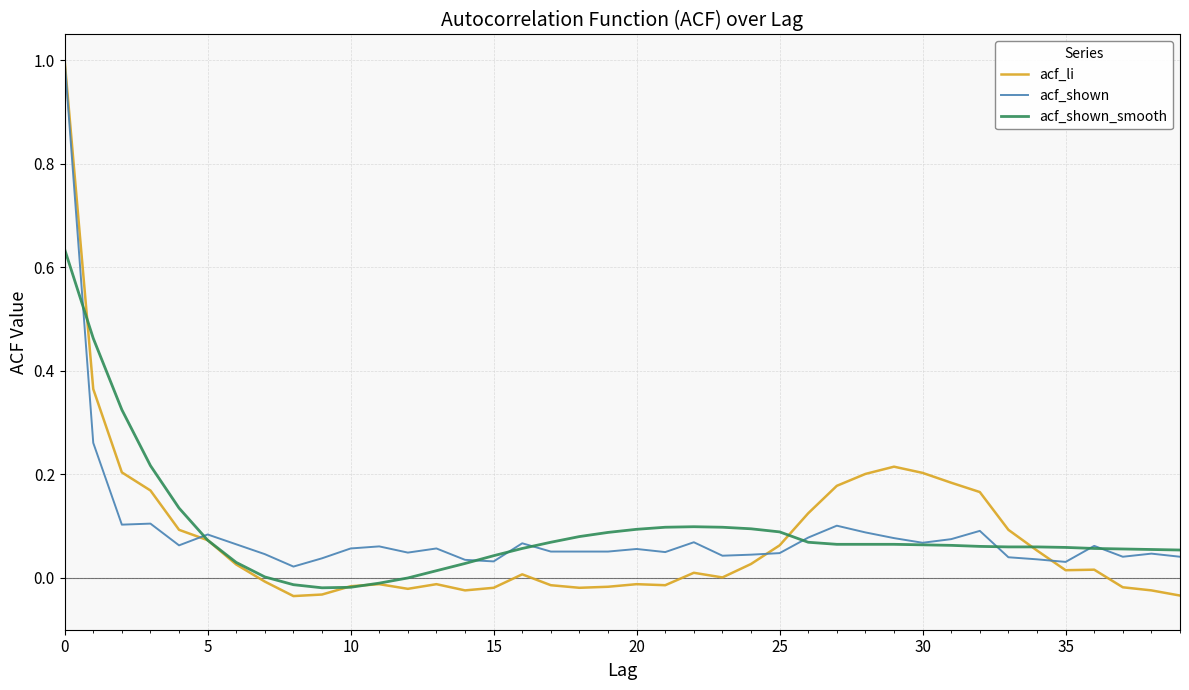

Which series has the widest spread of values?

acf_li